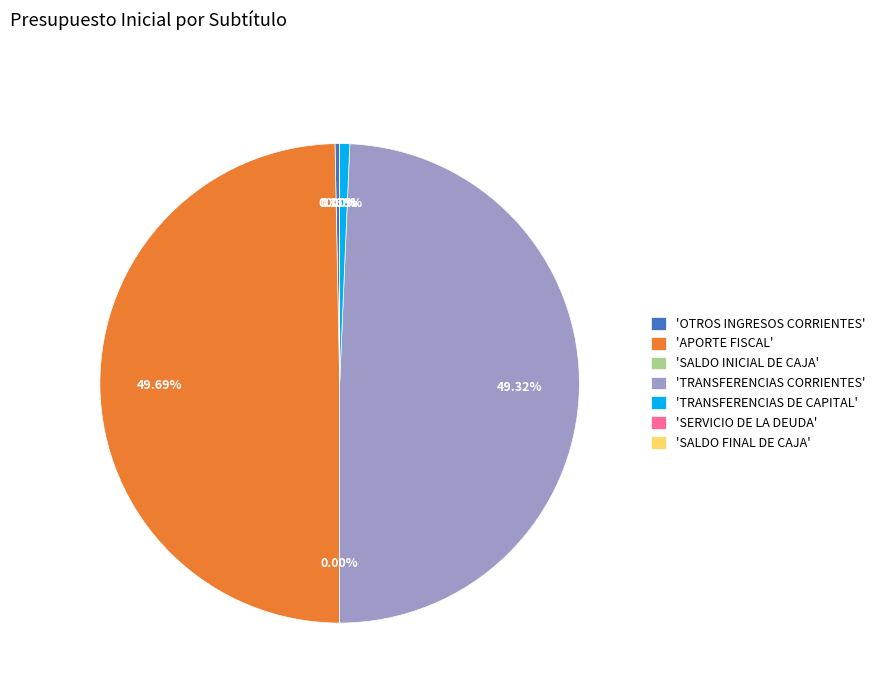

What percentage is NOT represented by SERVICIO DE LA DEUDA?

100.0%